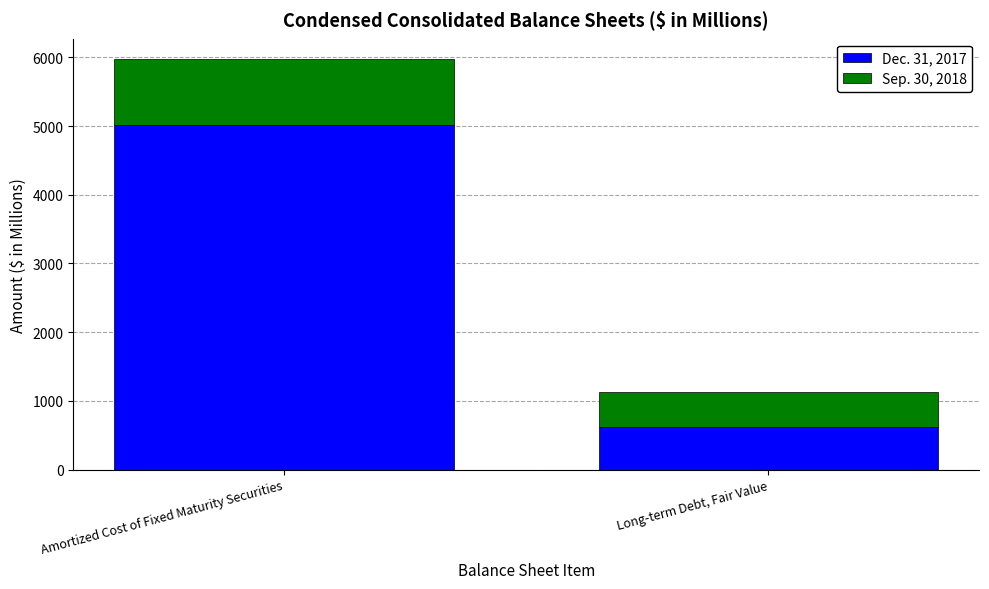

How many data points in Dec. 31, 2017 are less than 5021?

1